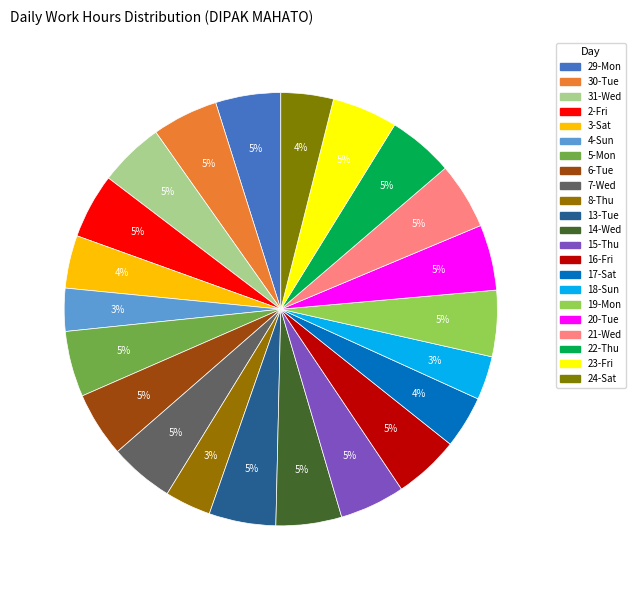

True or false: 3-Sat accounts for 15% of the total.

False